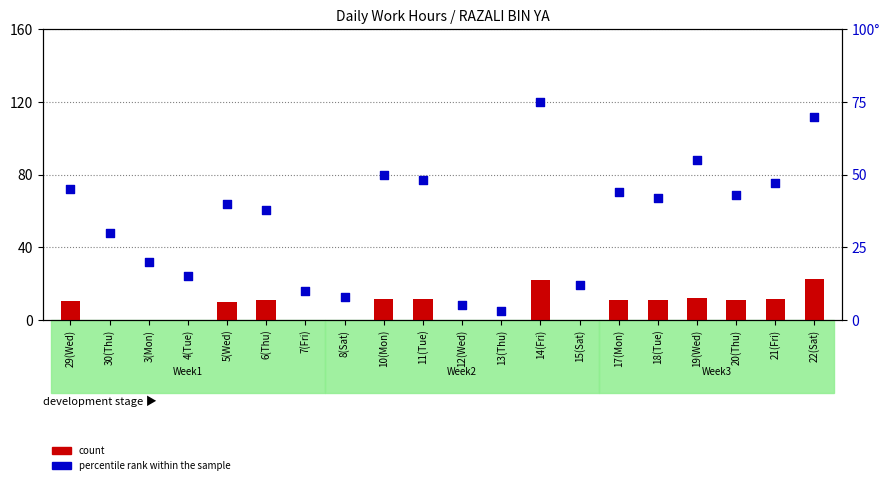

Which series has the largest total across all categories?

percentile rank within the sample